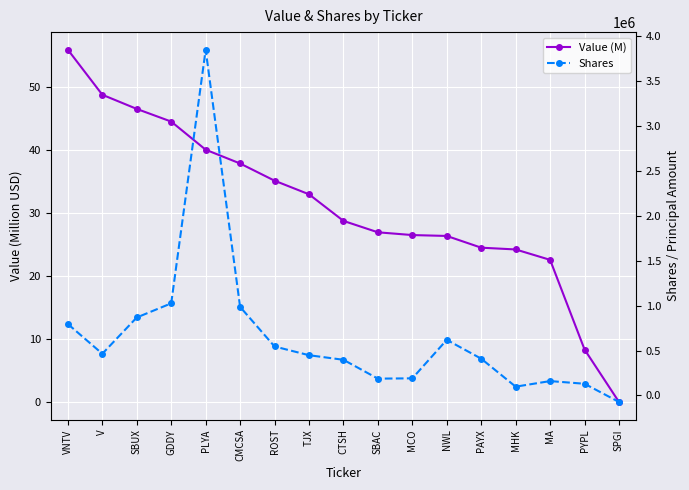

What is the difference between the second highest and minimum values in the Value (M) series?

48.8